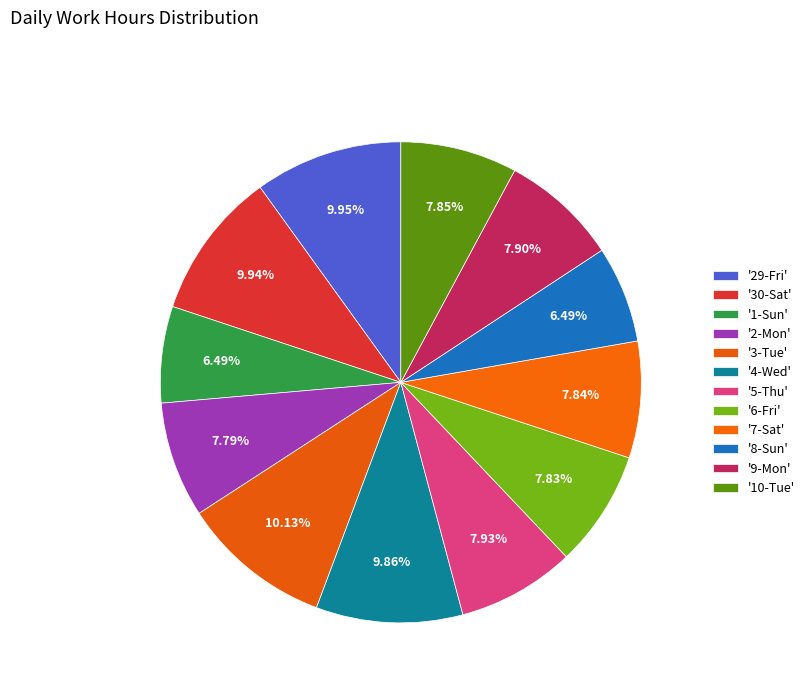

How many slices are in this pie chart?

12